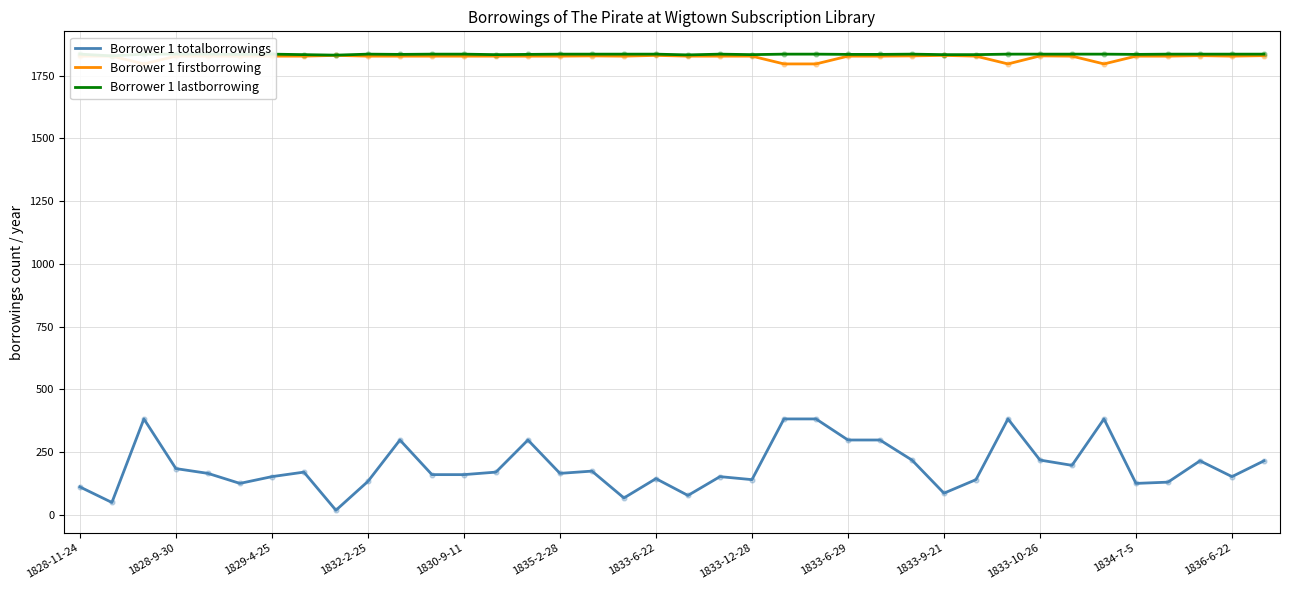

Which series reaches the maximum Y coordinate?

Borrower 1 lastborrowing